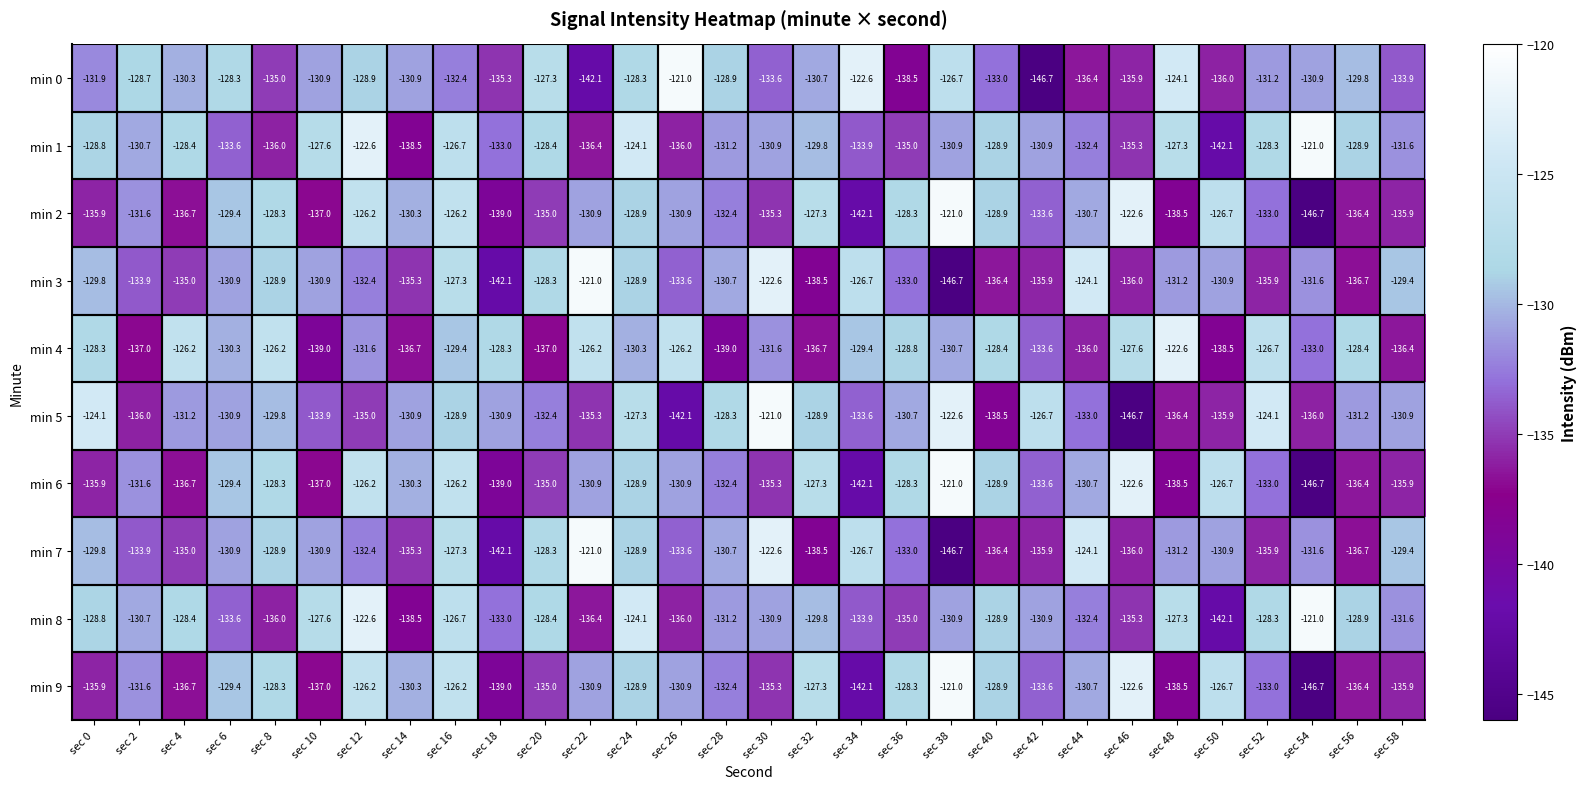

What is the total value across all series at sec 2?

-1325.7